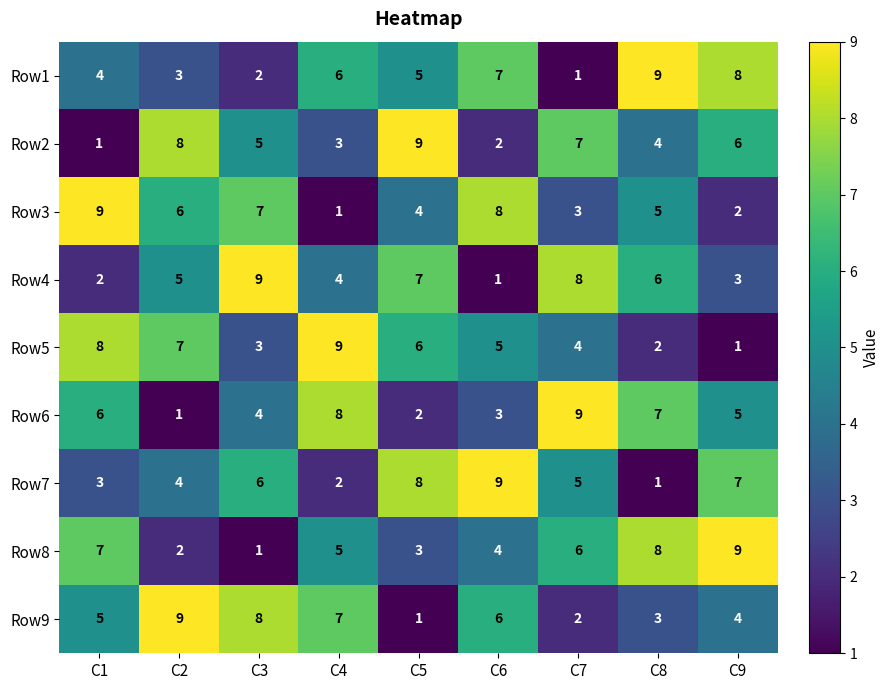

Count the Row9 values in the range 3 to 7.

5